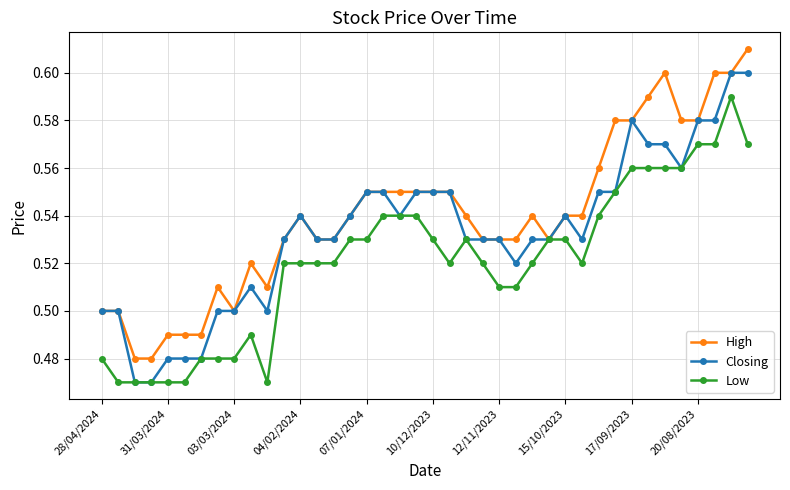

What is the difference between the second highest and minimum values in the Low series?

0.1